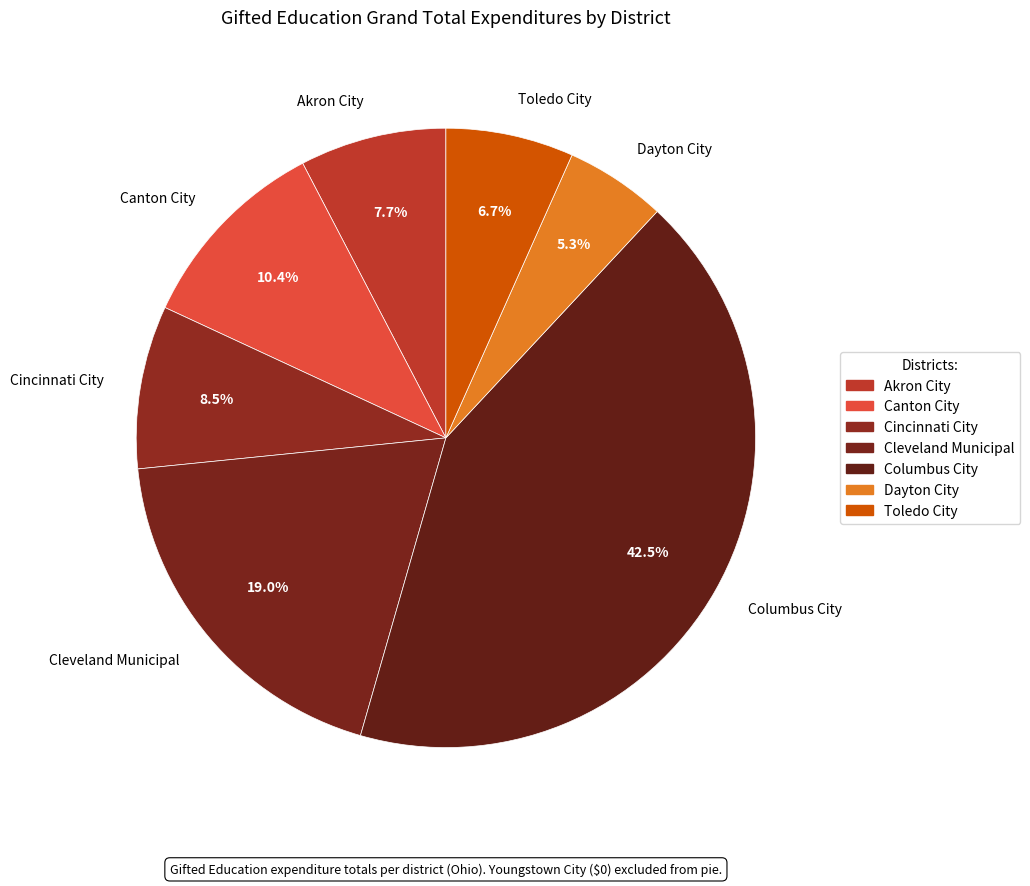

Does Columbus City account for over 50% of the chart?

No